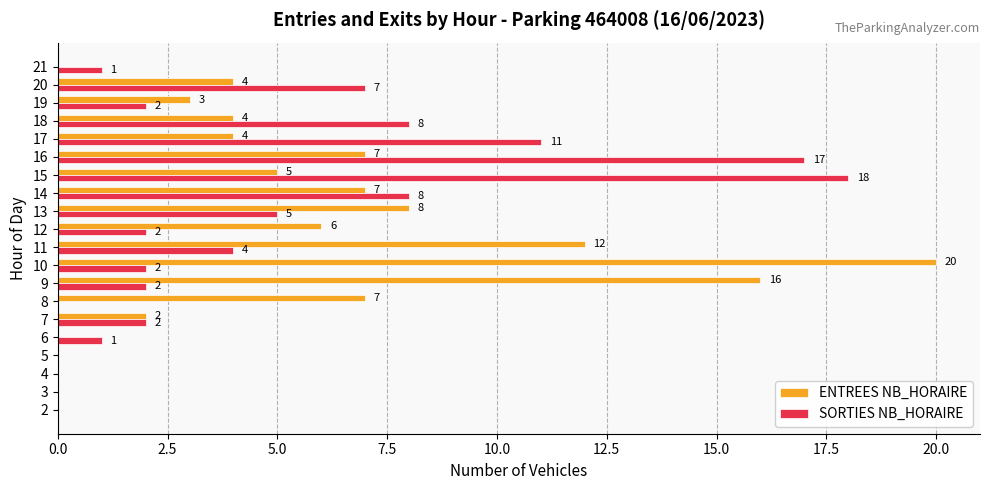

The SORTIES NB_HORAIRE series shows 6 at 11. True or false?

False